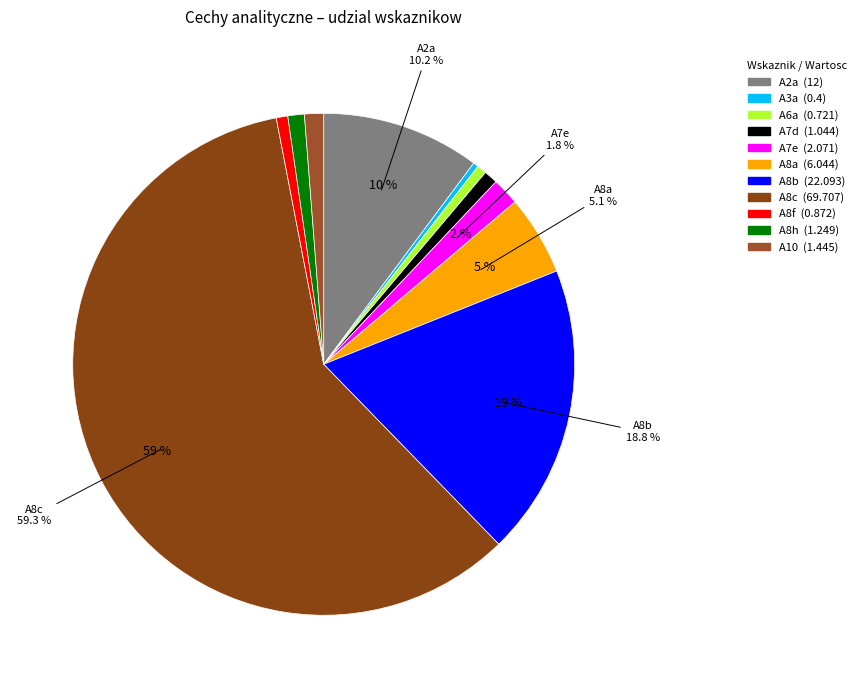

Which has a higher value, A8c or A2a?

A8c